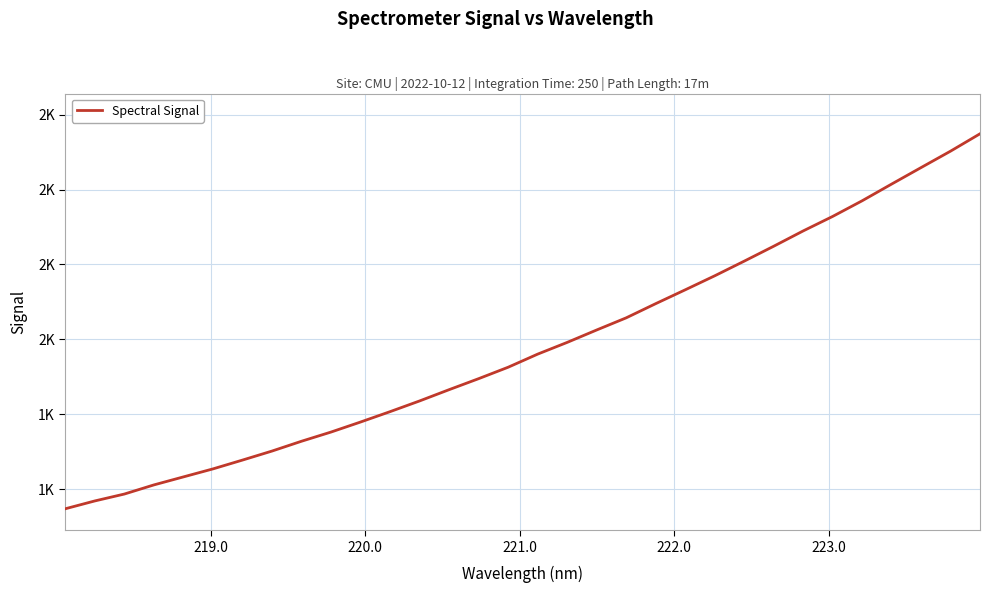

Does the chart display data point markers on the line(s)?

No